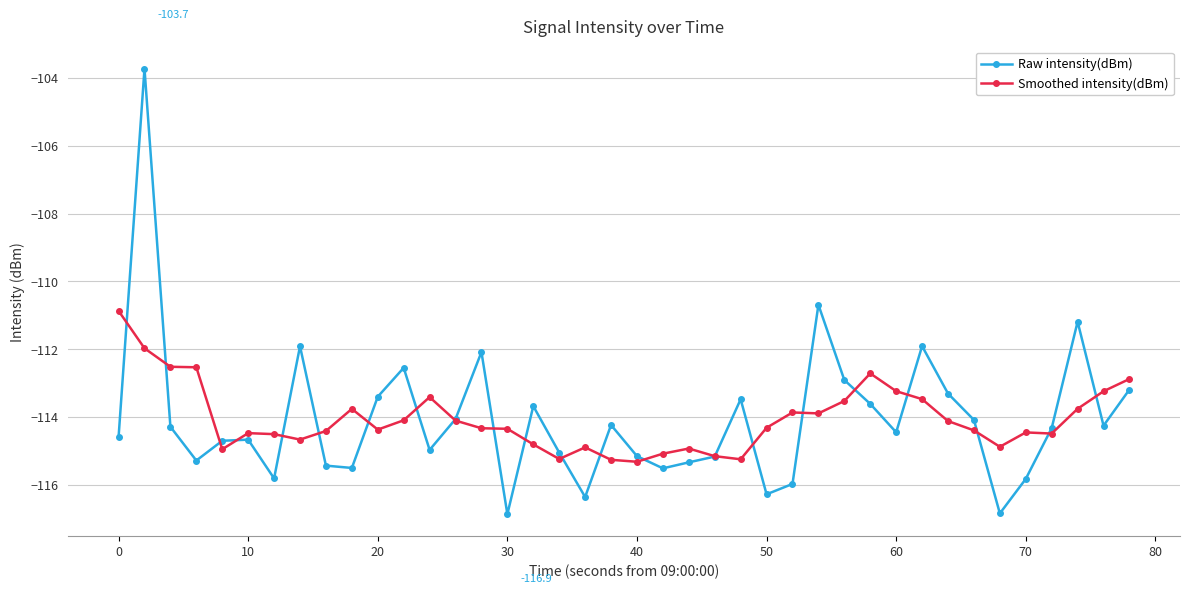

Rank the series by their maximum value, from lowest to highest.

Smoothed intensity(dBm), Raw intensity(dBm)